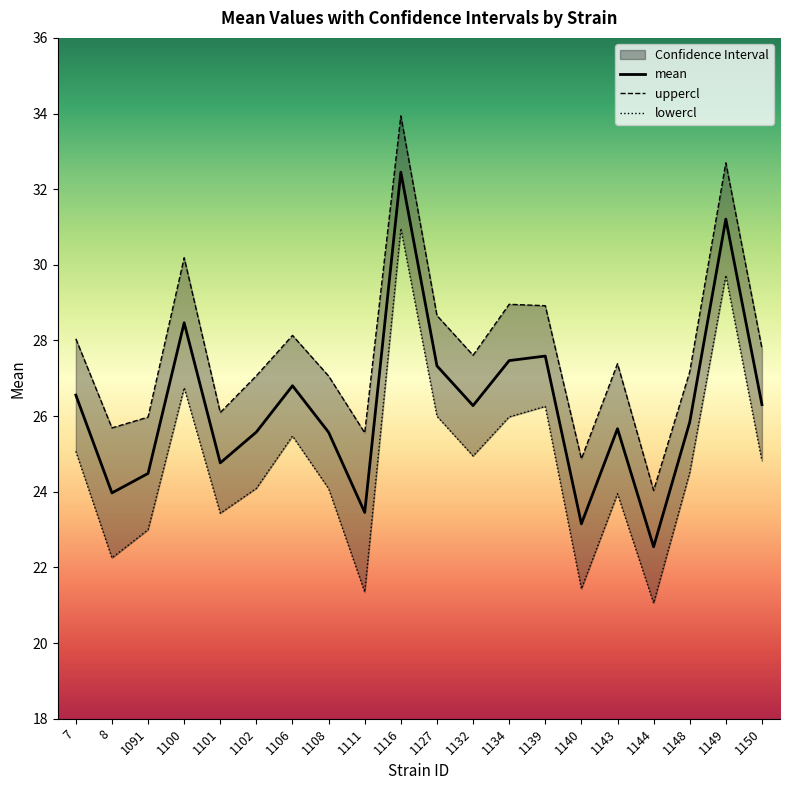

What is the difference between the highest and lowest values at 1150?

3.0